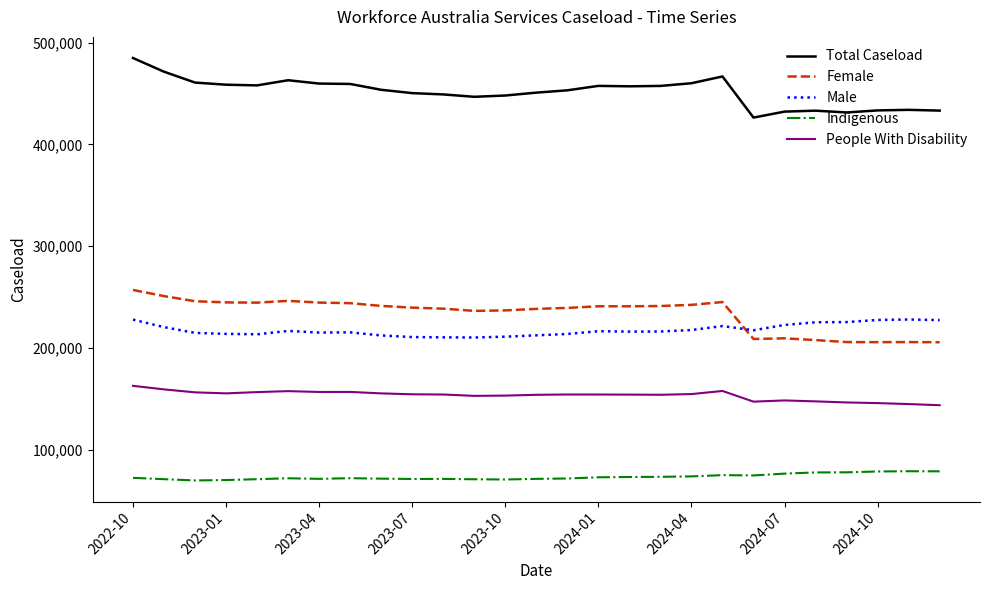

Which series has the largest total across all categories?

Total Caseload